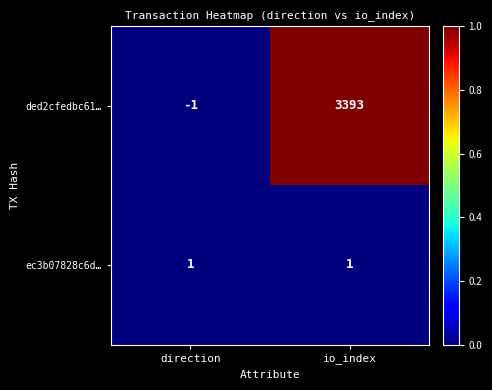

Which category has the highest value in the ded2cfedbc61… series?

io_index